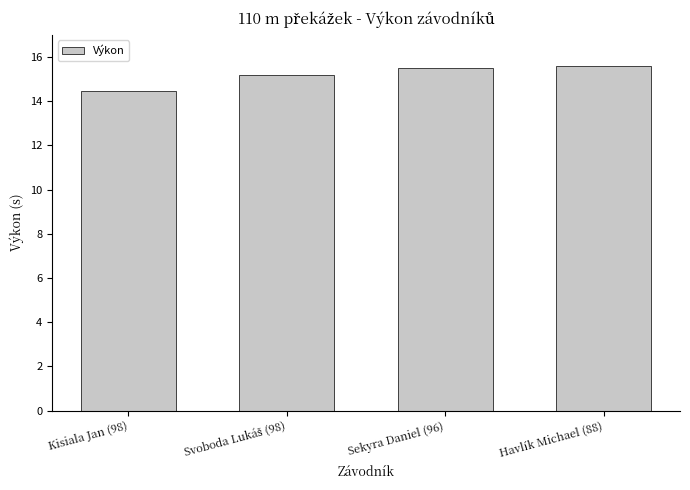

Which has a higher value, Kisiala Jan (98) or Sekyra Daniel (96)?

Sekyra Daniel (96)